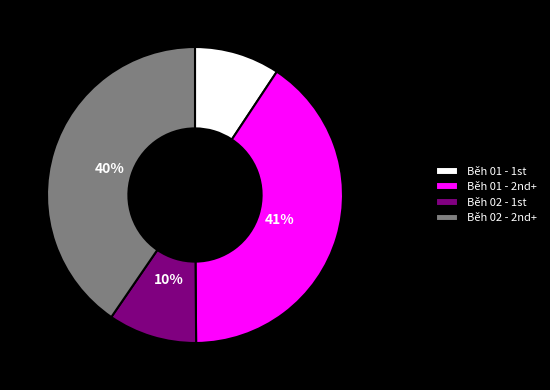

To the nearest percent, what is the average slice percentage?

25%